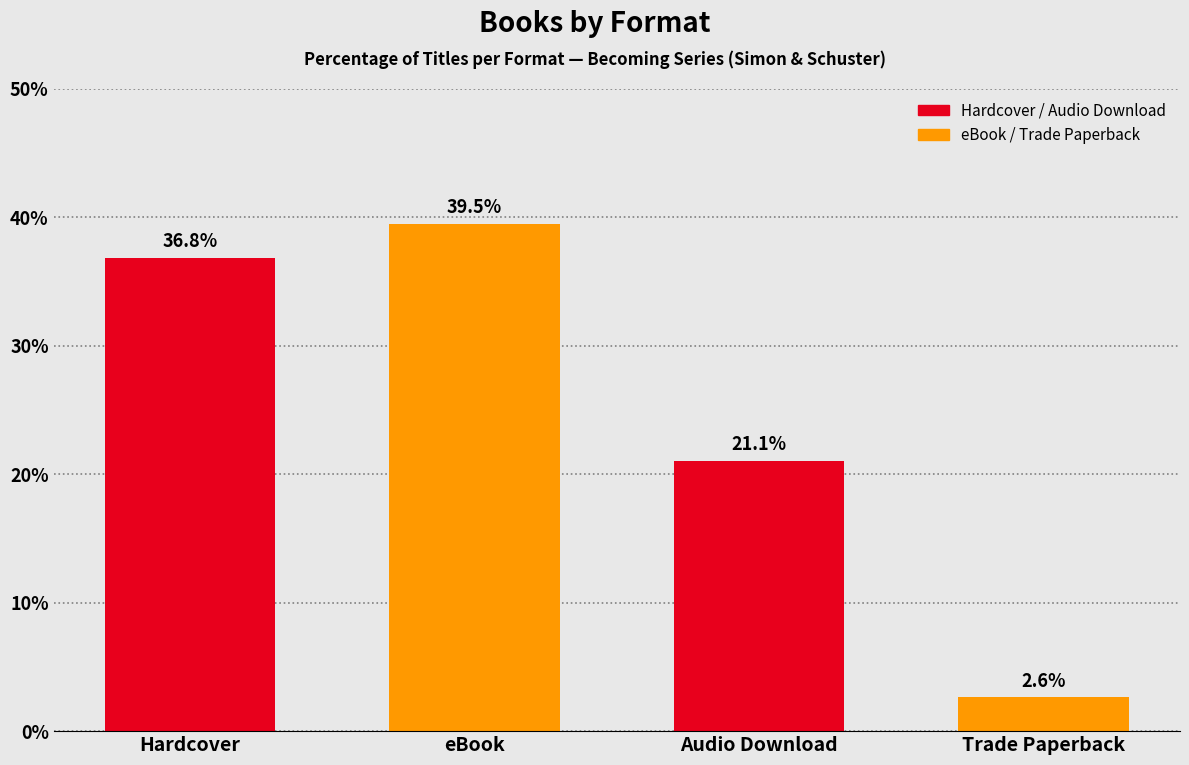

What is the difference between the second highest and second lowest values?

15.8